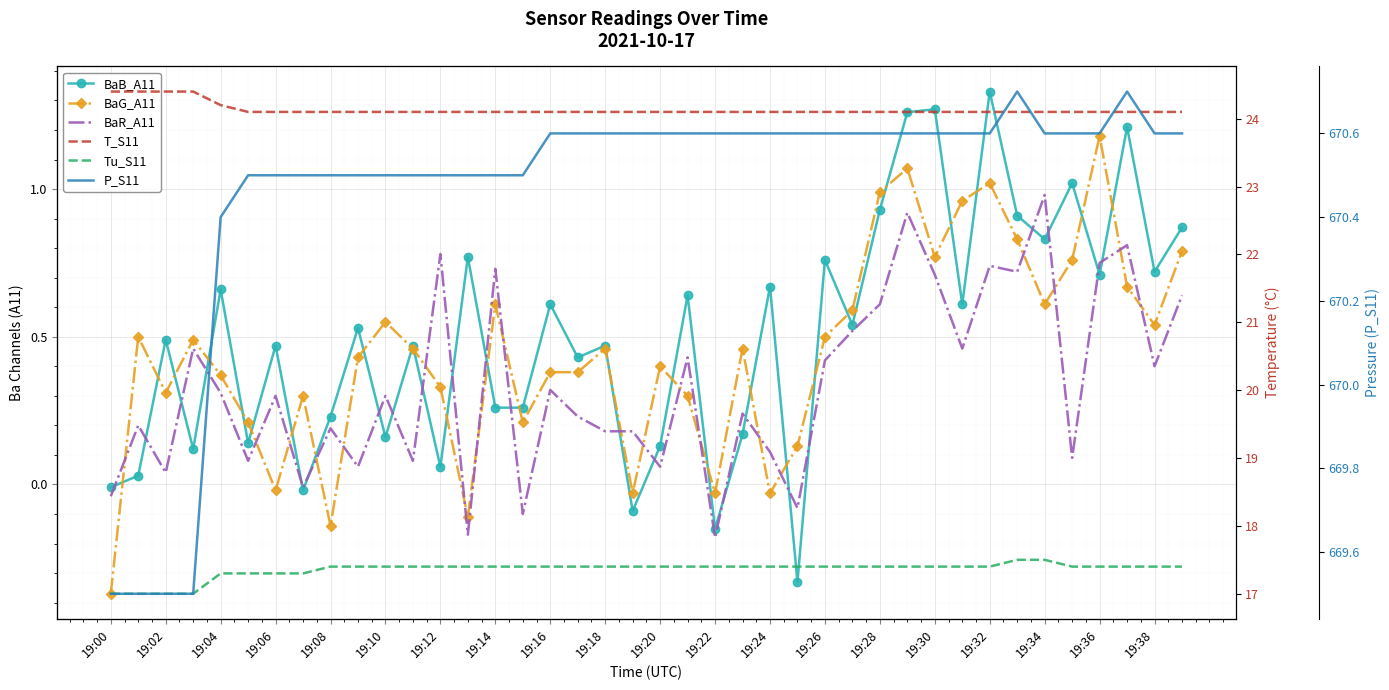

Rank the series by their maximum value, from lowest to highest.

BaR_A11, BaG_A11, BaB_A11, Tu_S11, T_S11, P_S11